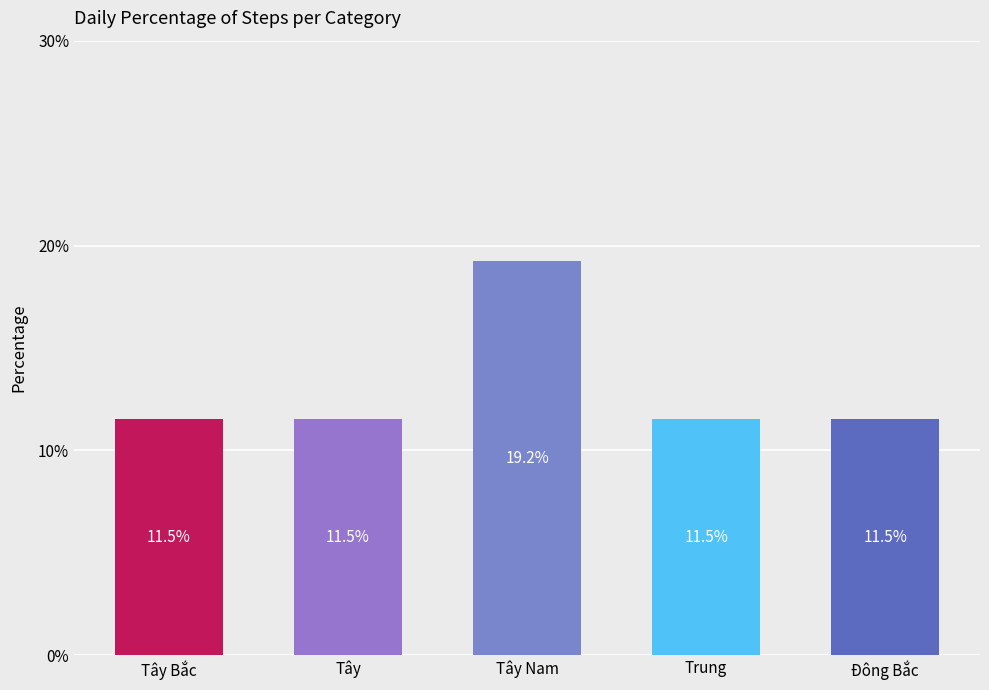

Read the value at Tây Nam.

19.2